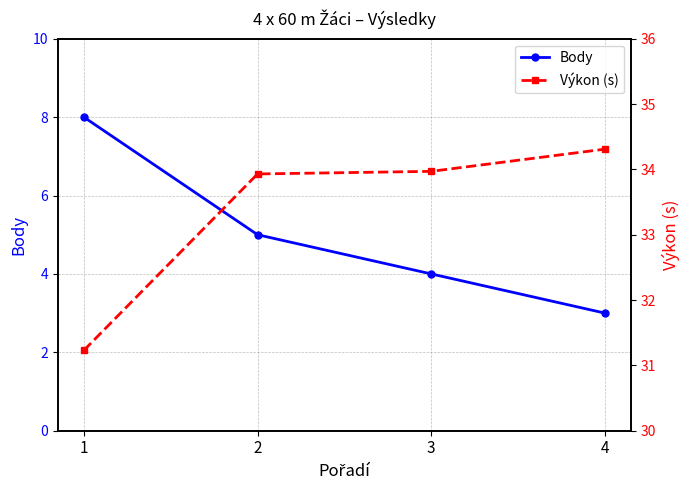

What value does the Body series have at 2?

5